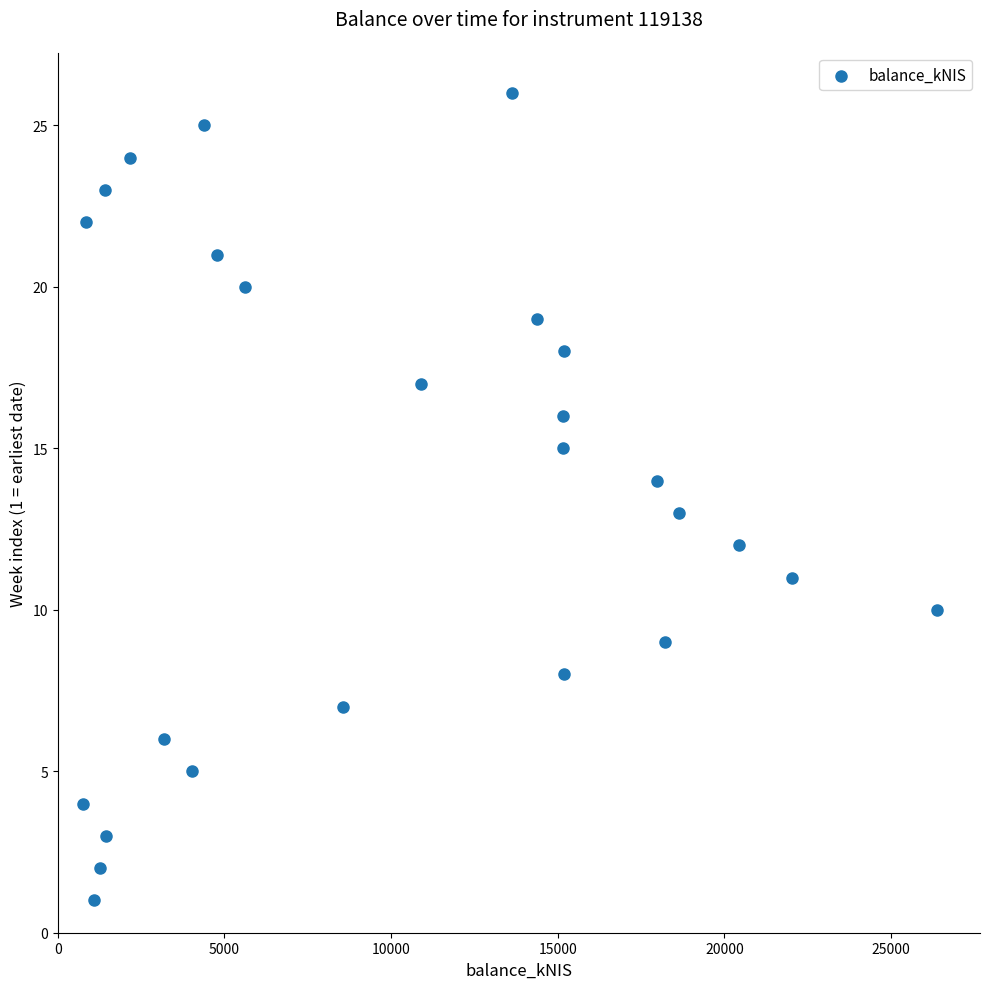

What is the range of Y values (max minus min)?

25